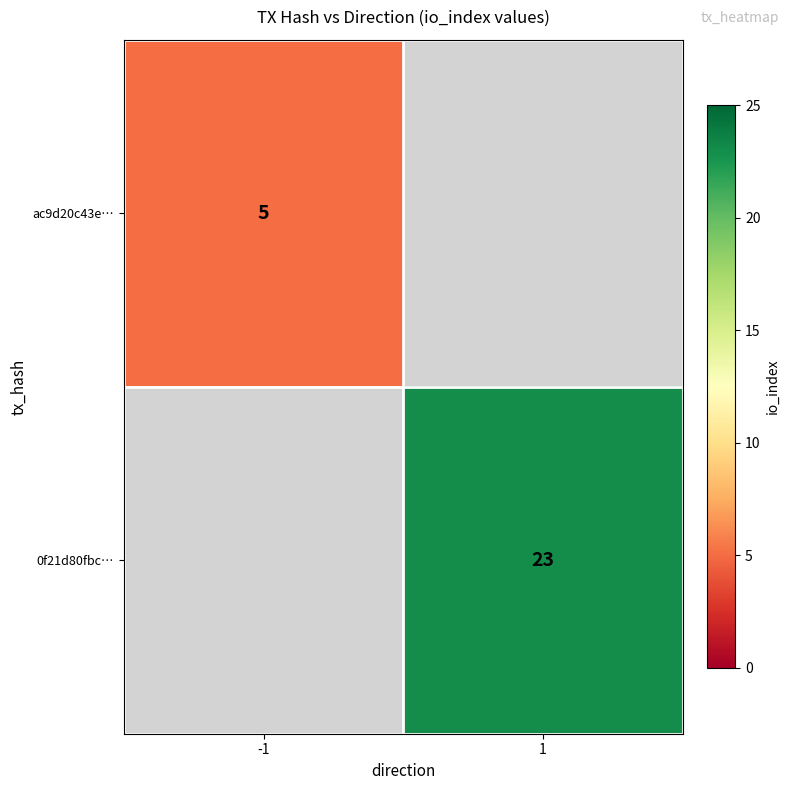

The value of ac9d20c43e… at -1 is 3.0. True or false?

False